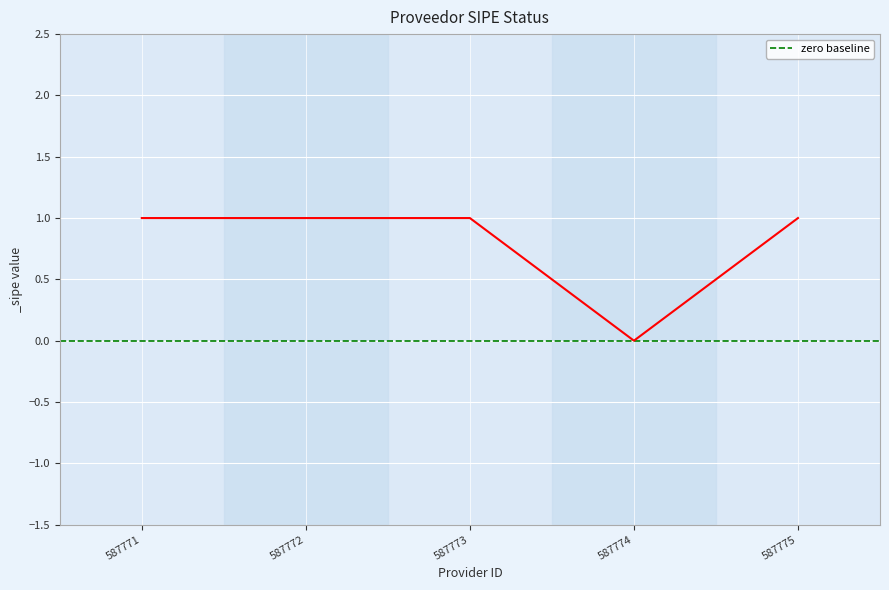

Which has a higher value, 587773 or 587774?

587773